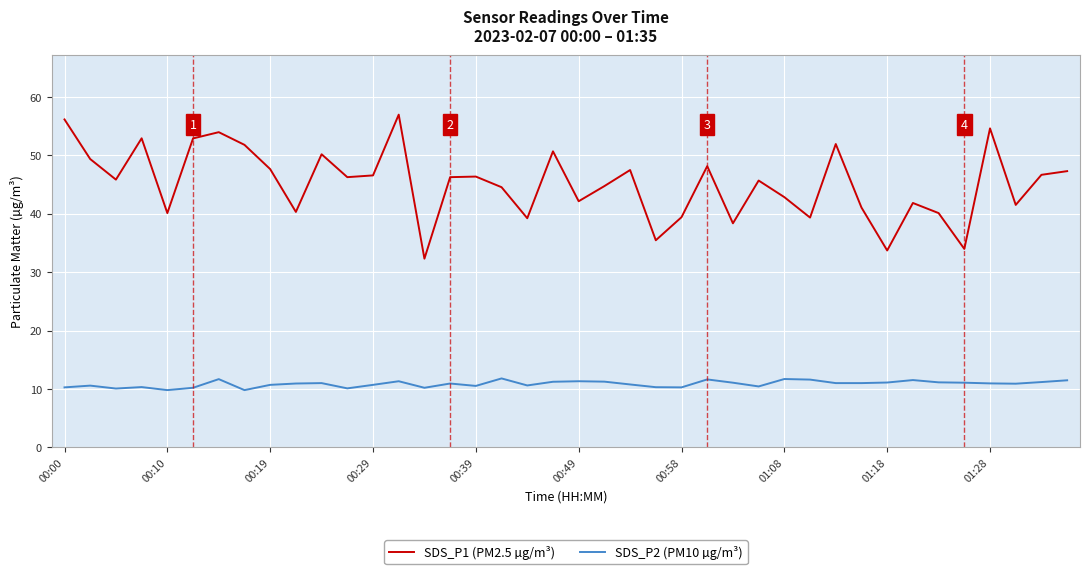

Which series has the largest range (max minus min)?

SDS_P1 (PM2.5 µg/m³)